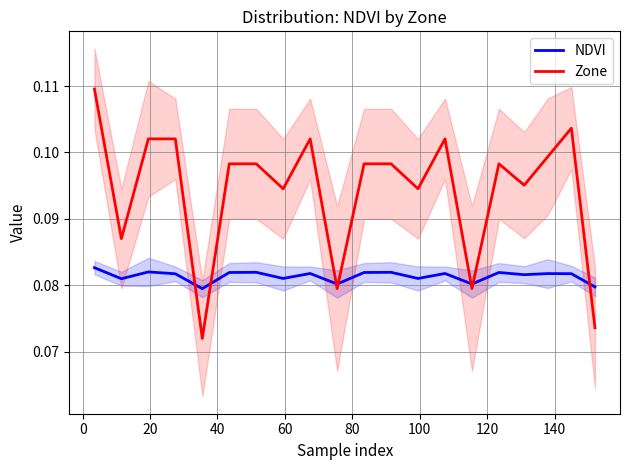

What is the smallest value displayed?

0.1